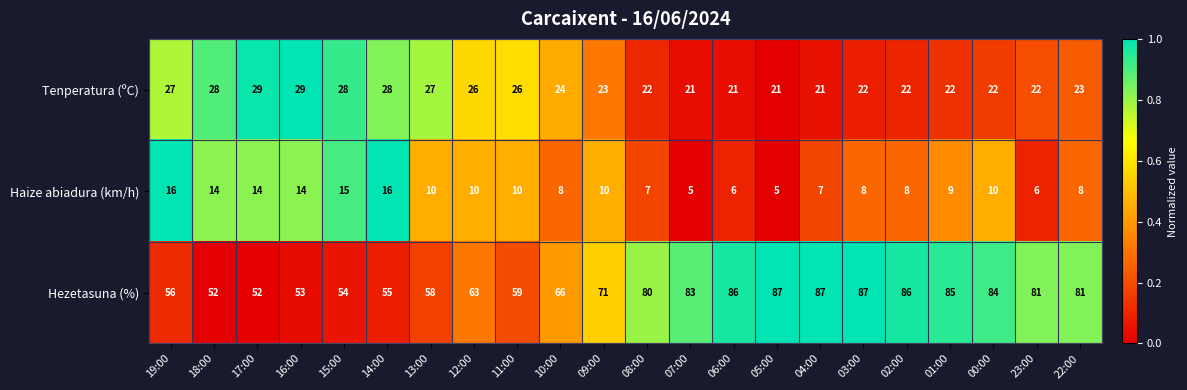

At which category is the sum across all series the highest?

03:00